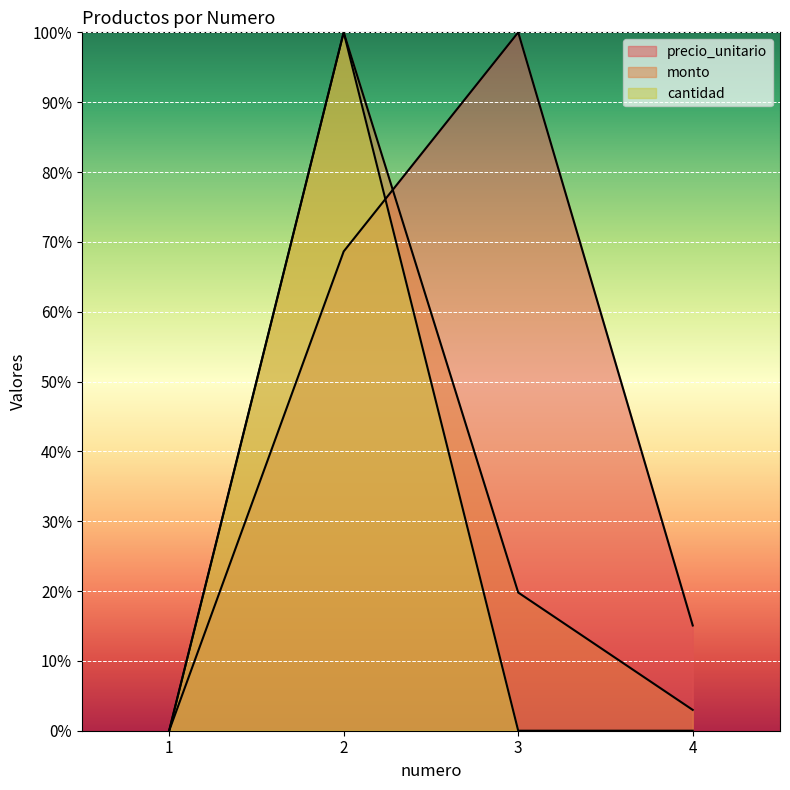

Where is cantidad nearest to the value 0?

1